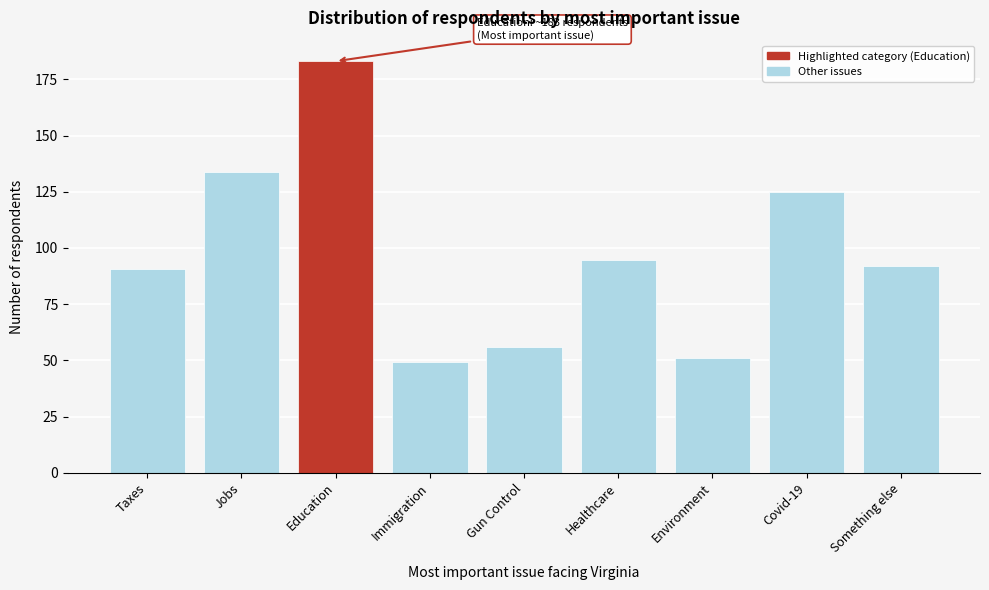

Reading right to left, transcribe all the data shown in this chart.

91.8	124.8	51.0	94.7	56.0	49.2	183.1	133.8	90.7